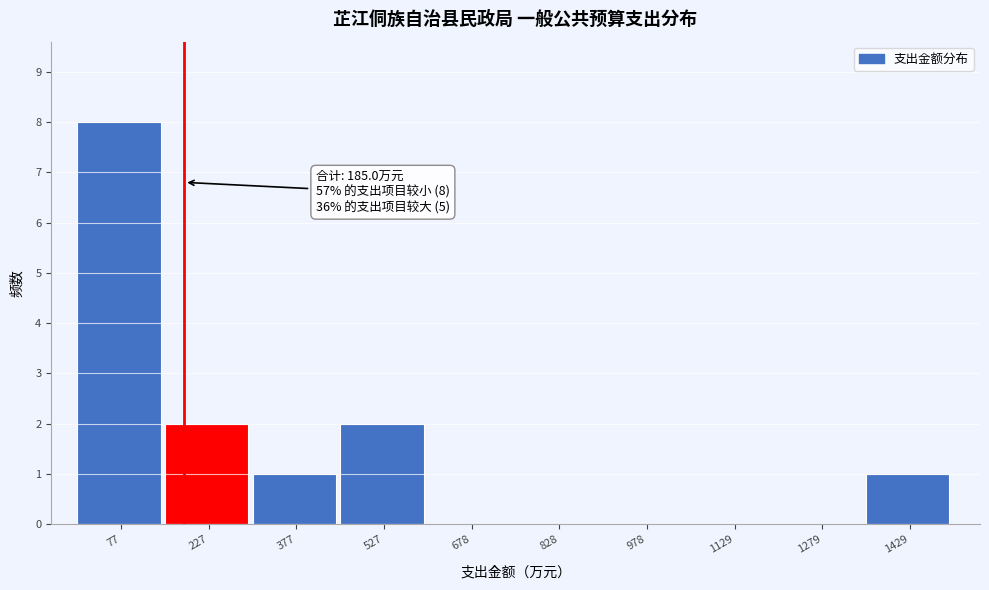

Which range on the x-axis has the tallest bar?

0 to 160